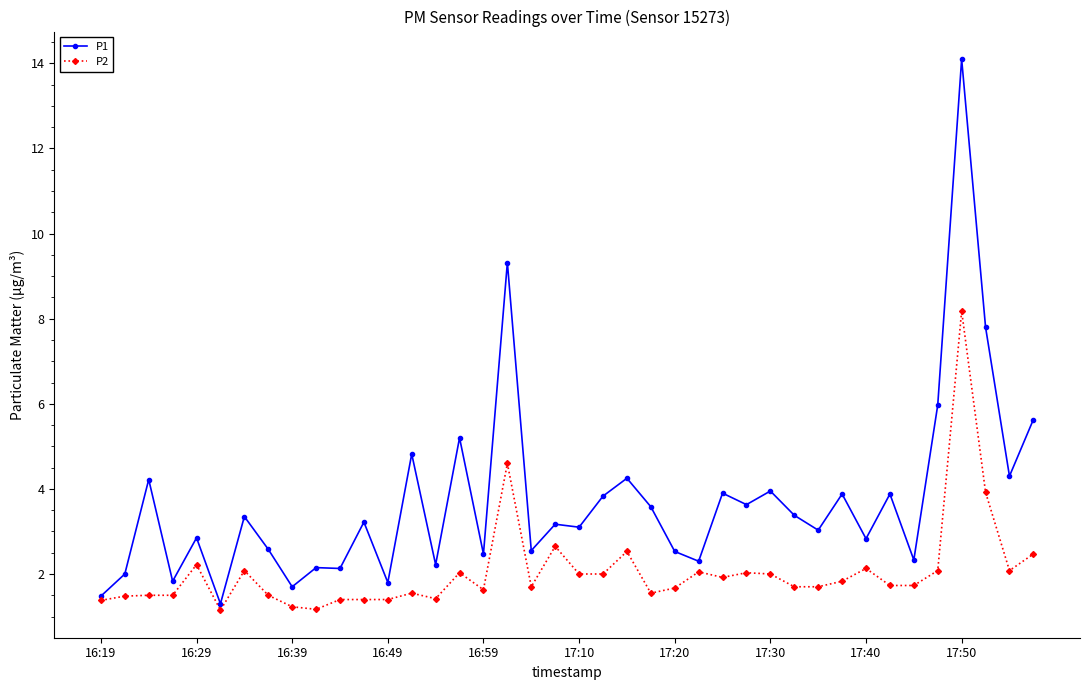

Which series has the widest spread of values?

P1